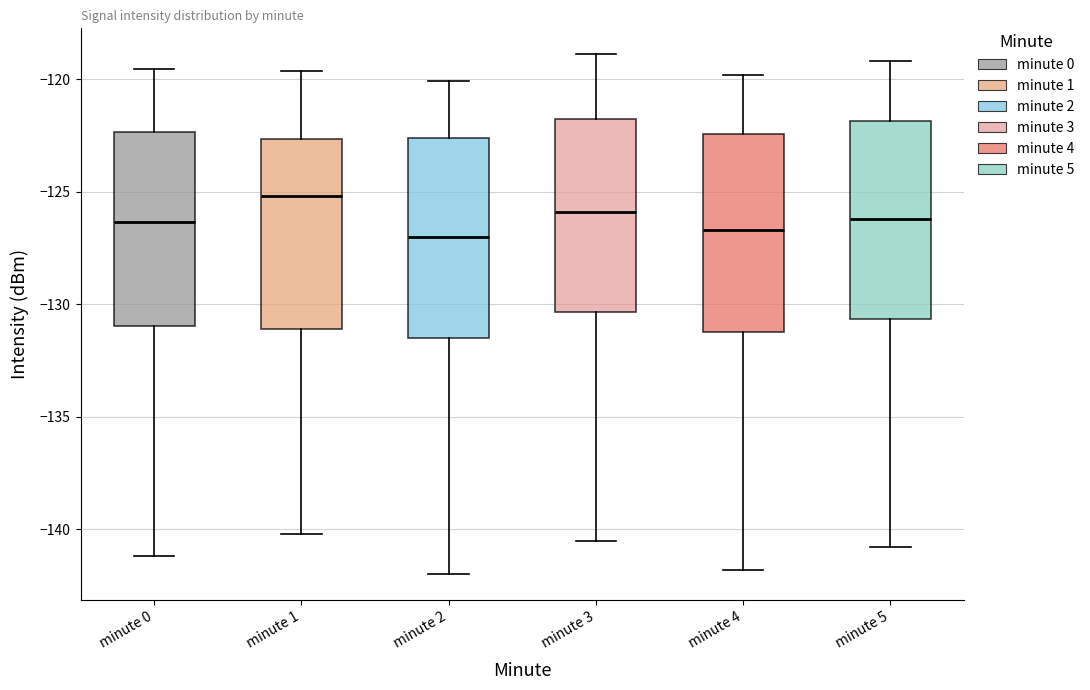

Where is the lower edge of the box for minute 5 on the y-axis? The values are not printed on the chart, so give them approximately, as read against the axis.

-130.5